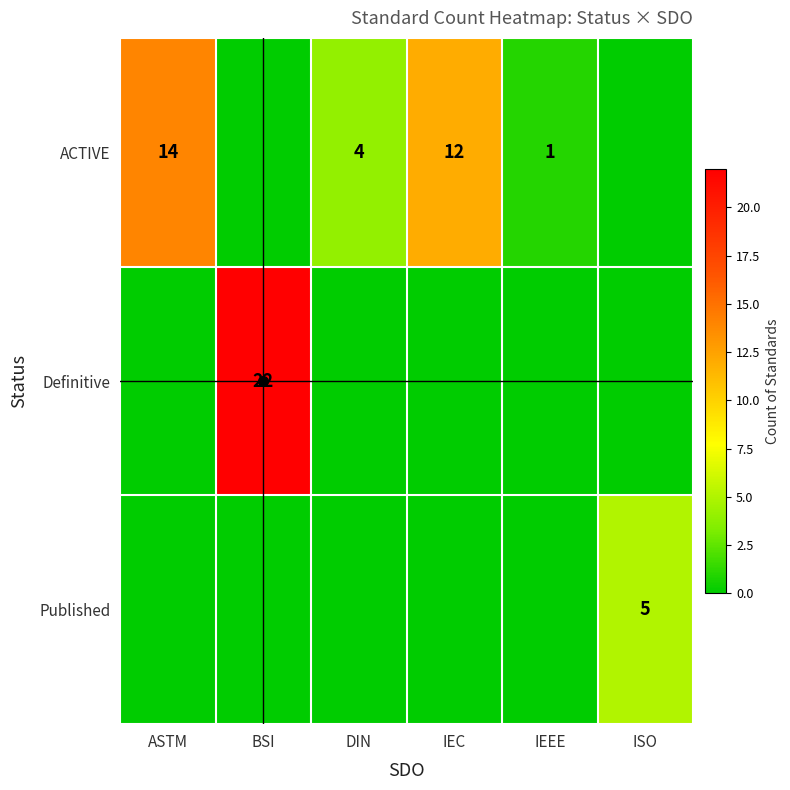

Where is Published nearest to the value 2?

ASTM